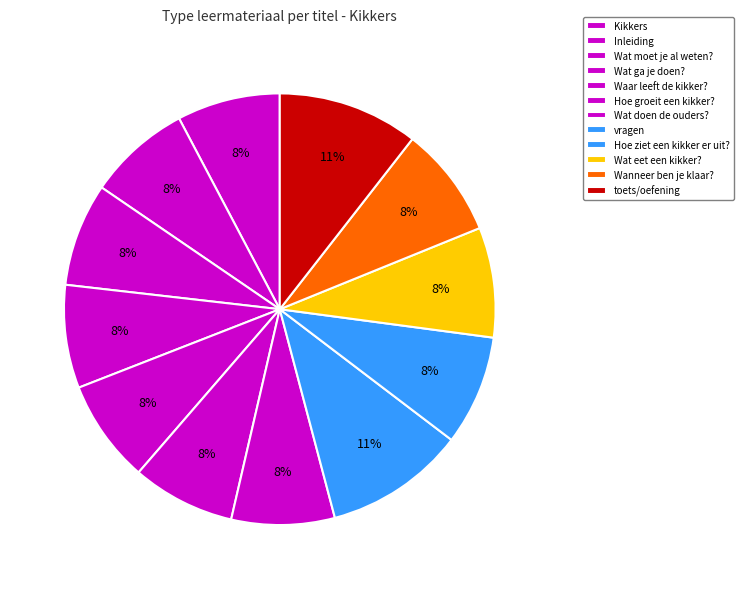

How many slices are in this pie chart?

12